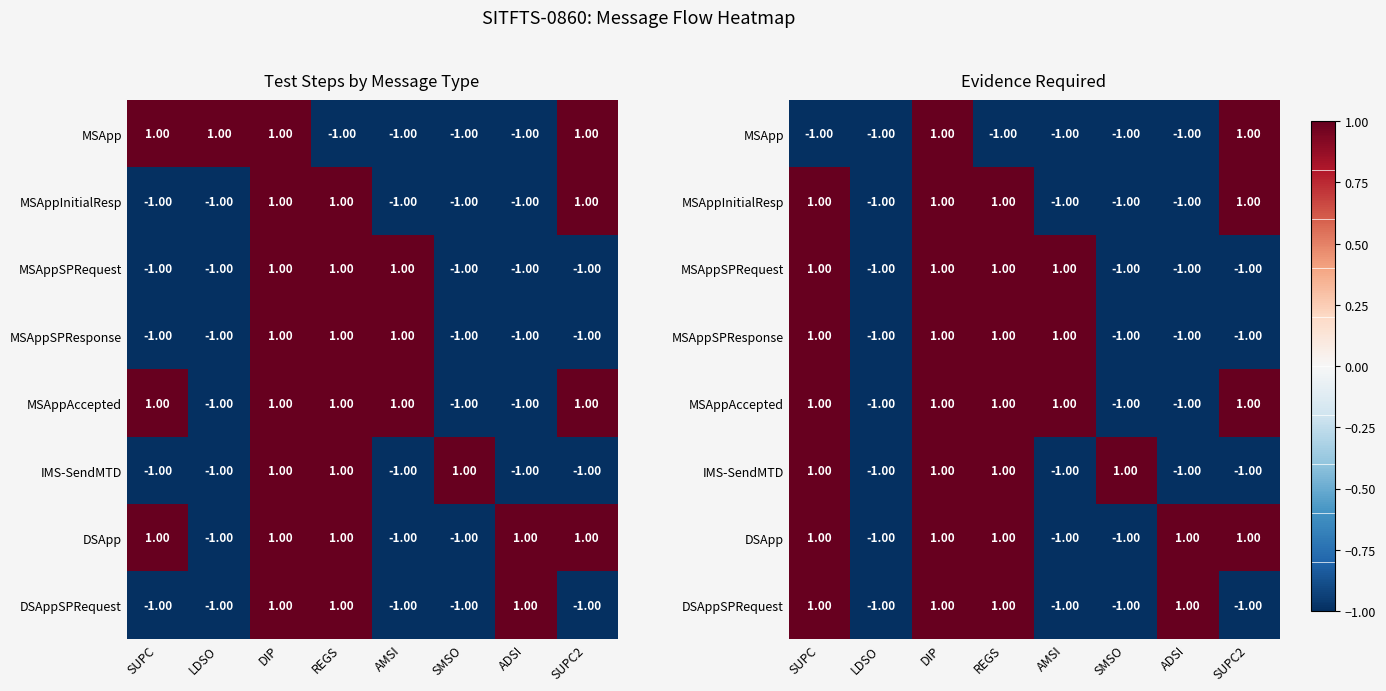

At REGS, list the series in order from largest to smallest.

MSAppInitialResp, MSAppSPRequest, MSAppSPResponse, MSAppAccepted, IMS-SendMTD, DSApp, DSAppSPRequest, MSApp